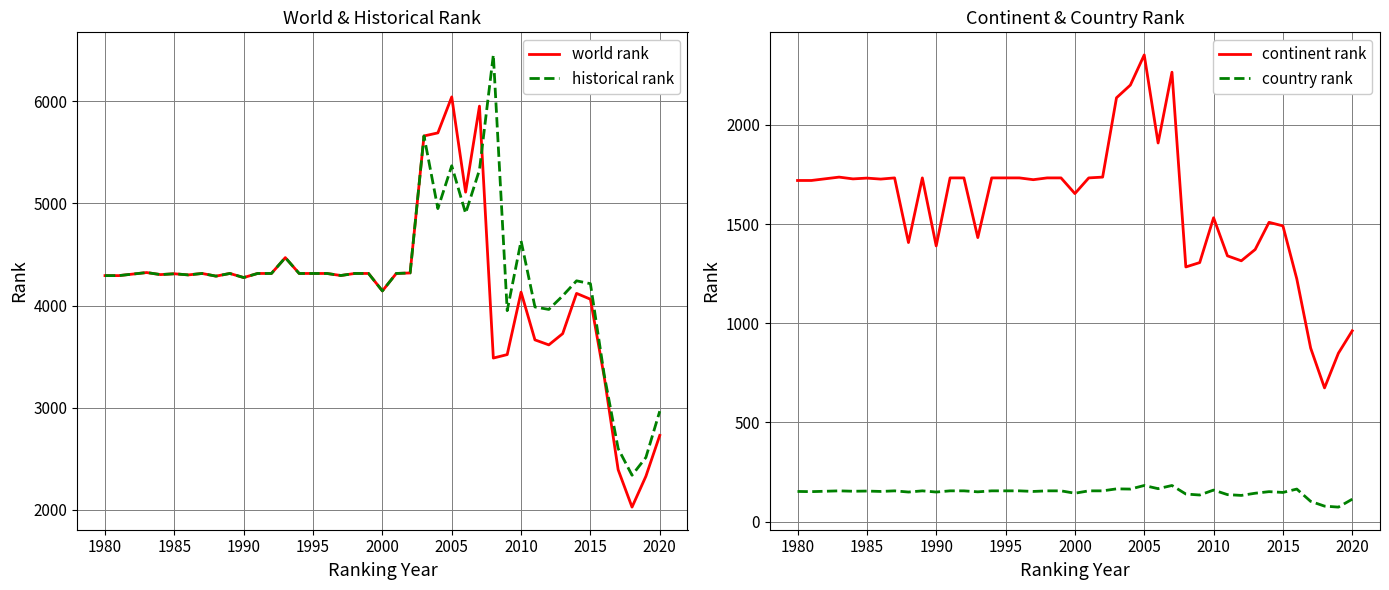

Reading left to right, transcribe all the data shown in this chart.

world rank: 4294	4294	4324	4304	4312	4301	4315	4289	4315	4275	4315	4315	4470	4315	4315	4315	4295	4315	4315	4144	4315	4320	5661	5691	6043	5111	5953	3487	3521	4132	3665	3616	3726	4120	4063	3299	2394	2028	2330	2730
historical rank: 4294	4294	4324	4304	4312	4301	4315	4289	4315	4275	4315	4315	4470	4315	4315	4315	4295	4315	4315	4144	4315	4320	5661	4950	5369	4904	5329	6454	3951	4634	3987	3963	4096	4243	4215	3318	2601	2340	2514	2967
continent rank: 1720	1720	1737	1728	1732	1727	1733	1407	1733	1390	1733	1733	1432	1733	1733	1733	1724	1733	1733	1654	1733	1737	2137	2201	2353	1909	2266	1284	1306	1532	1340	1315	1372	1509	1491	1224	875	674	849	962
country rank: 152	151	155	153	154	152	155	149	155	149	155	155	150	155	155	155	152	155	155	143	155	155	165	164	182	166	182	139	134	159	136	132	143	151	147	164	102	78	73	113